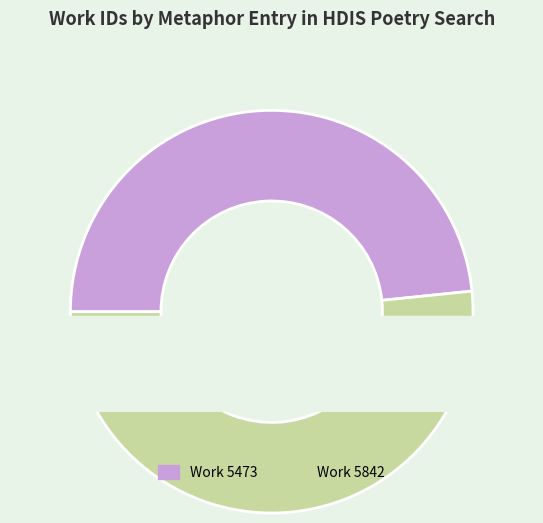

What is the majority slice?

Work 5842